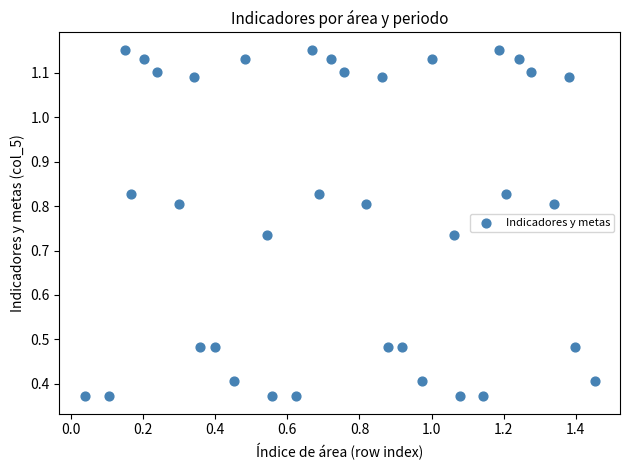

What is the range of X values (max minus min)?

1.4